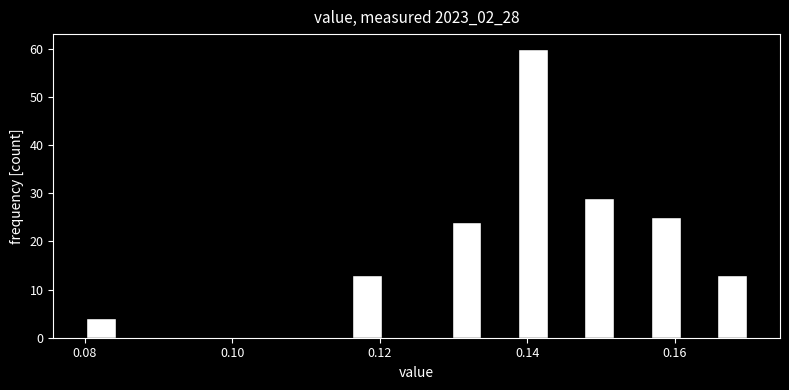

Around what value on the x-axis is the tallest bar? Give the approximate position of its centre, as read against the axis.

0.140